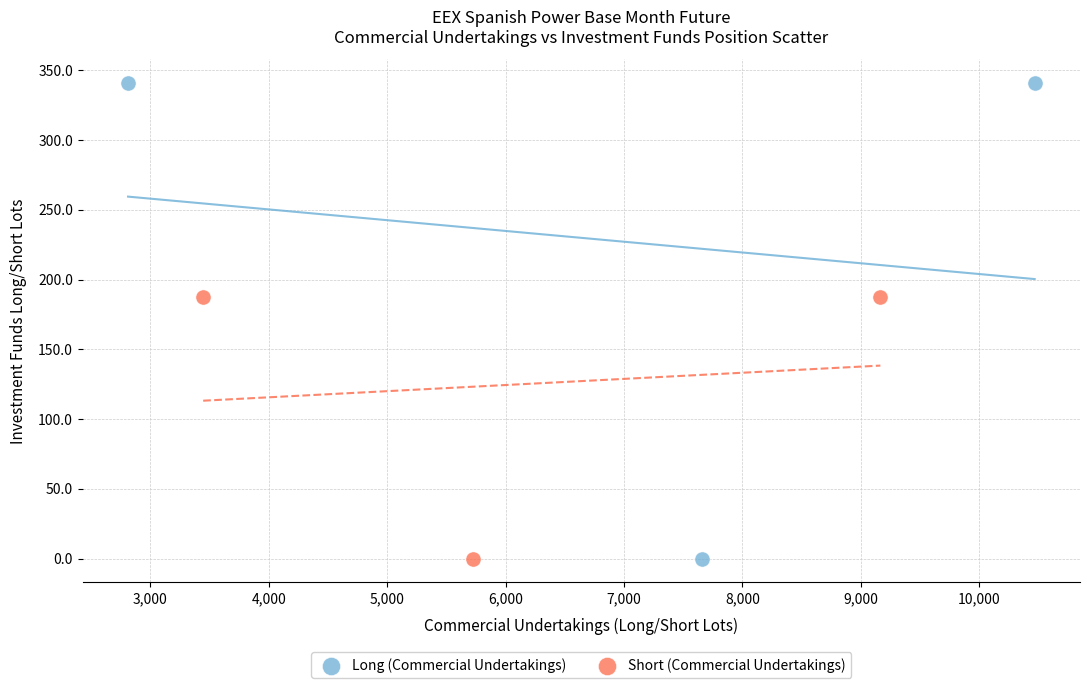

Which series has the largest Y range (max minus min)?

Long (Commercial Undertakings)